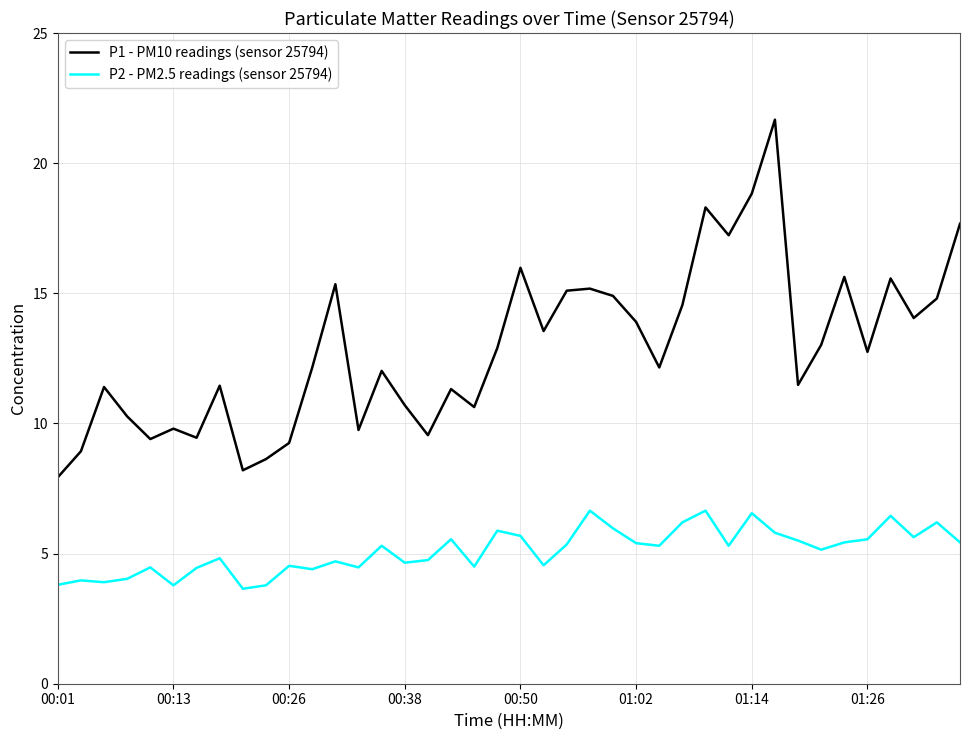

What is the maximum value for P1 - PM10 readings (sensor 25794)?

21.7